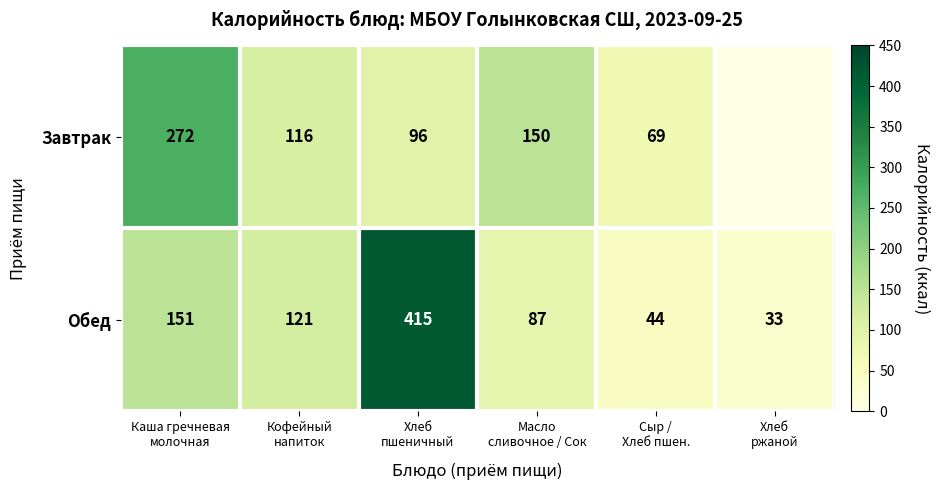

What is the spread (max minus min) of values at Масло
сливочное / Сок?

63